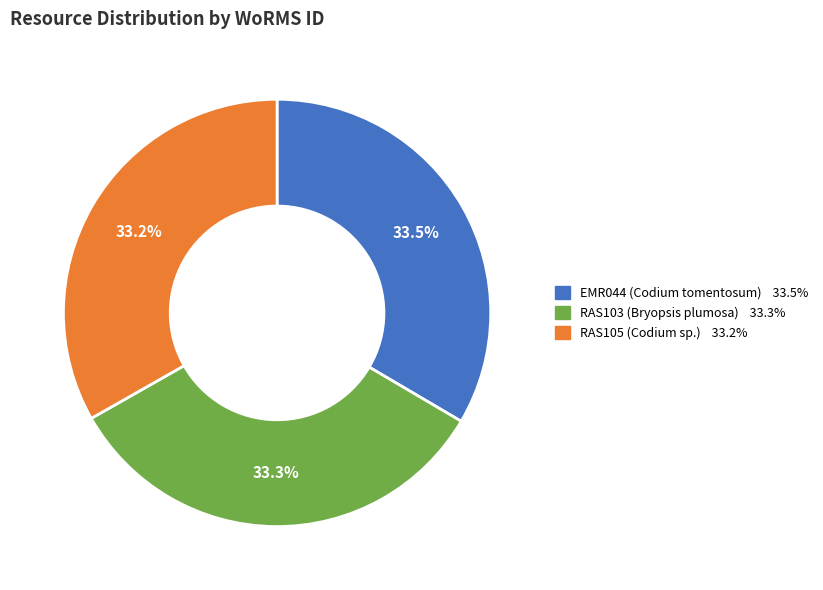

What is the ratio of the value at RAS103 (Bryopsis plumosa) to the value at RAS105 (Codium sp.)?

1.0